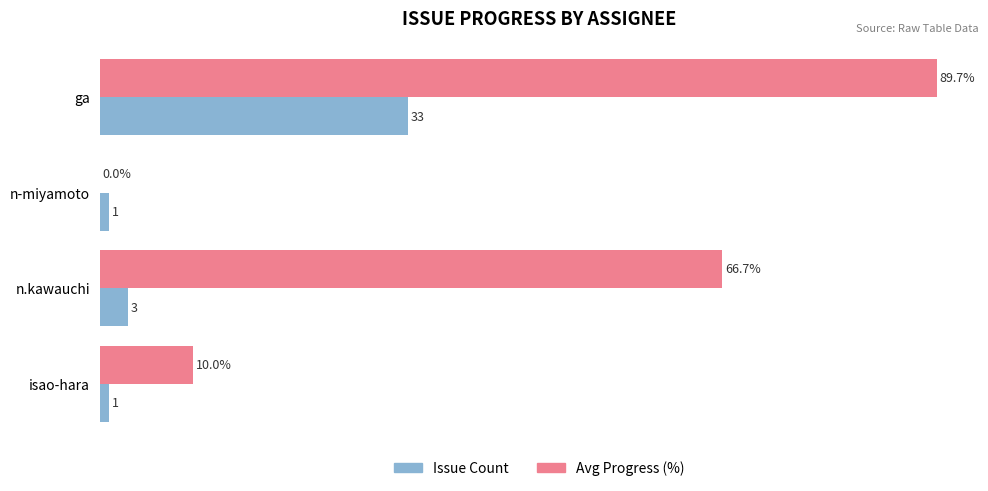

At which label does Avg Progress (%) reach its peak?

ga